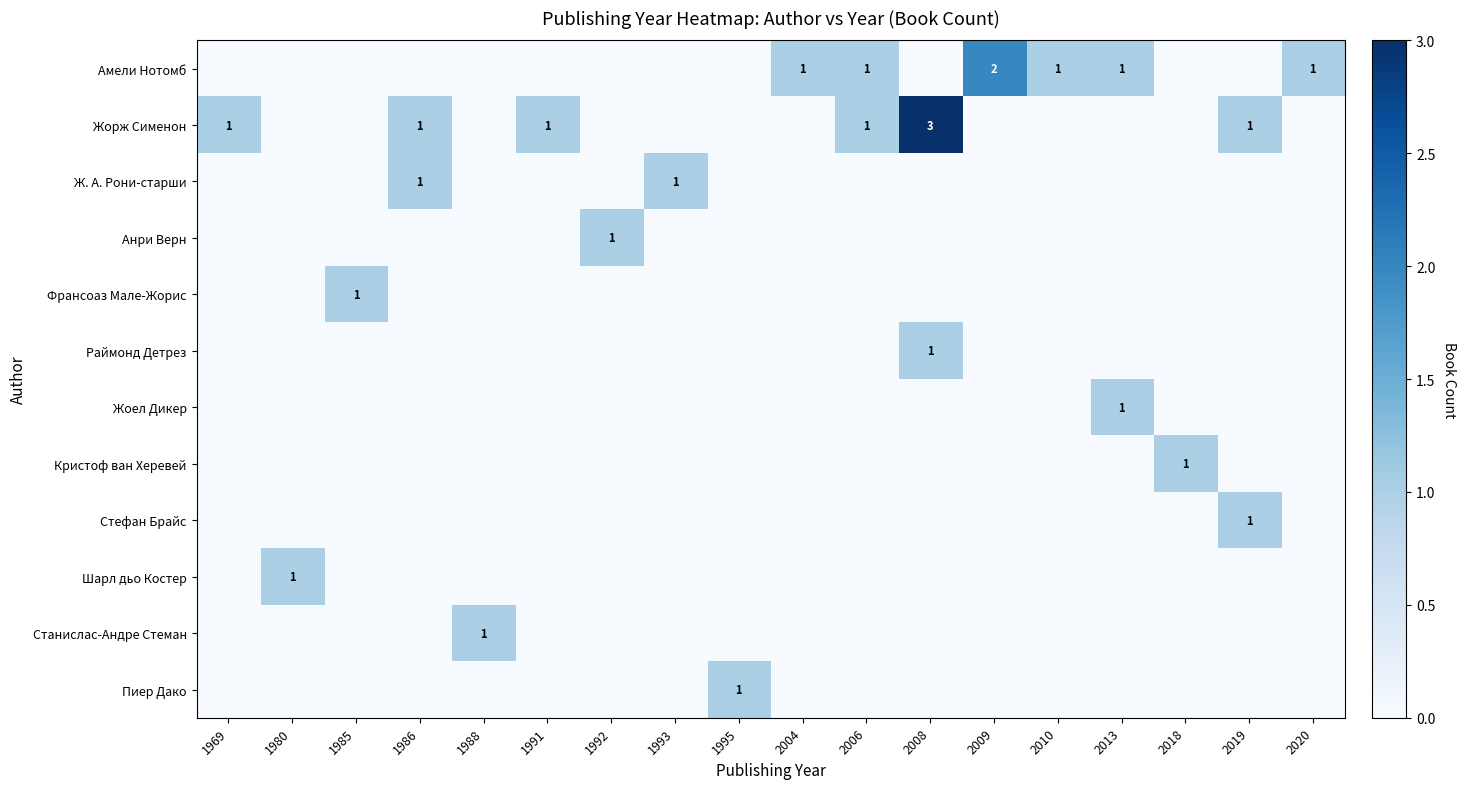

Is it true that Жорж Сименон equals 2 at 1969?

False